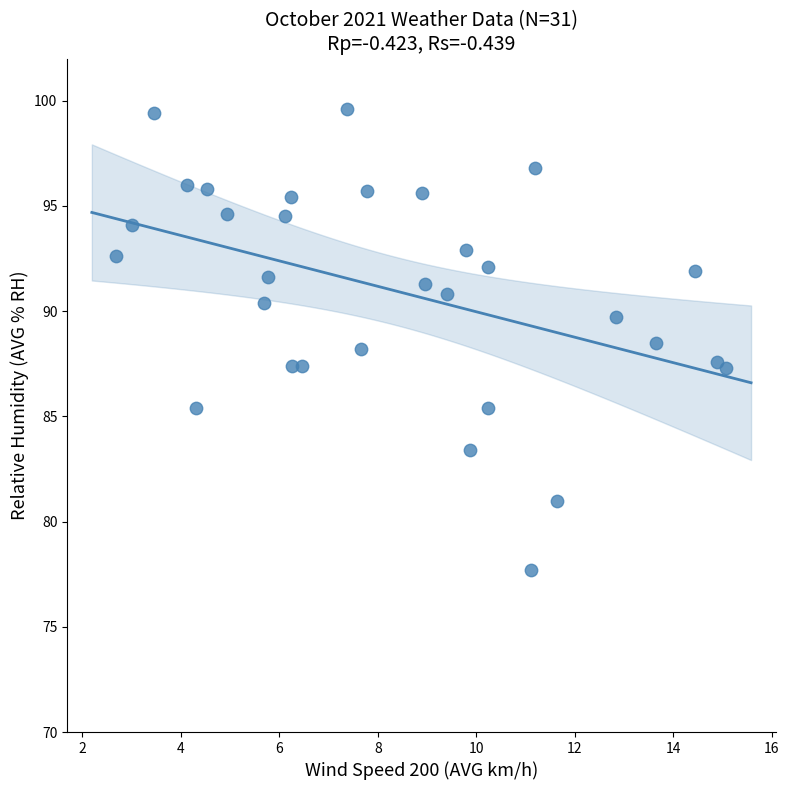

What is the range of Y values (max minus min)?

21.9